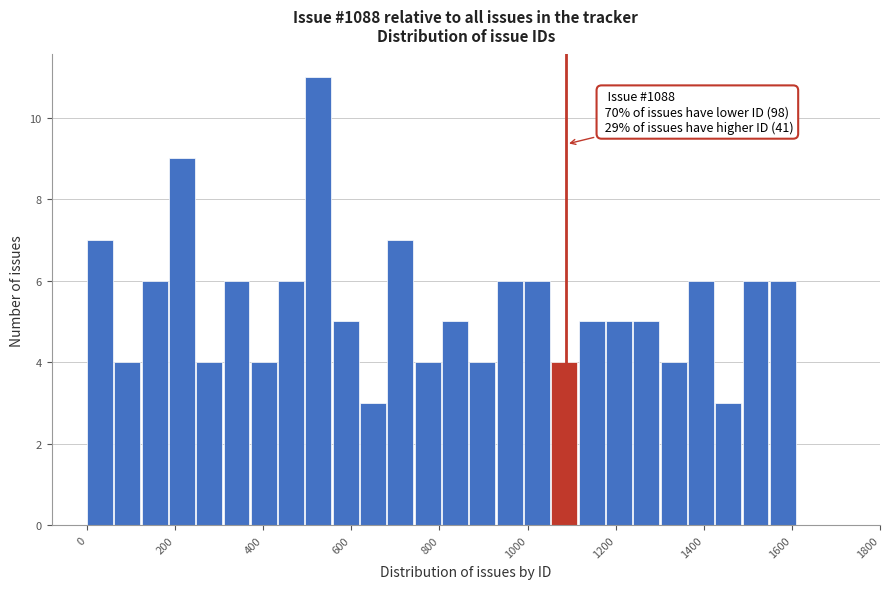

Read against the x-axis, roughly where is the centre of the tallest bar?

520